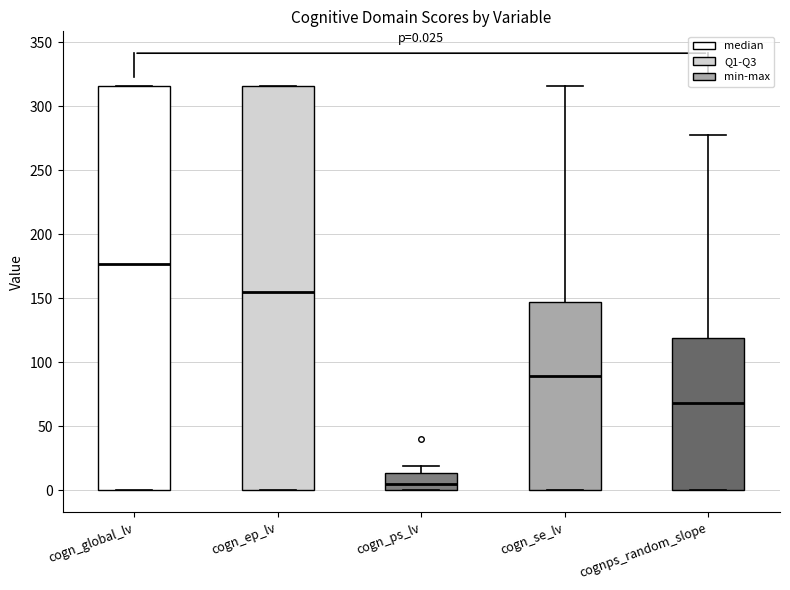

Which box has the lowest median line?

cogn_ps_lv